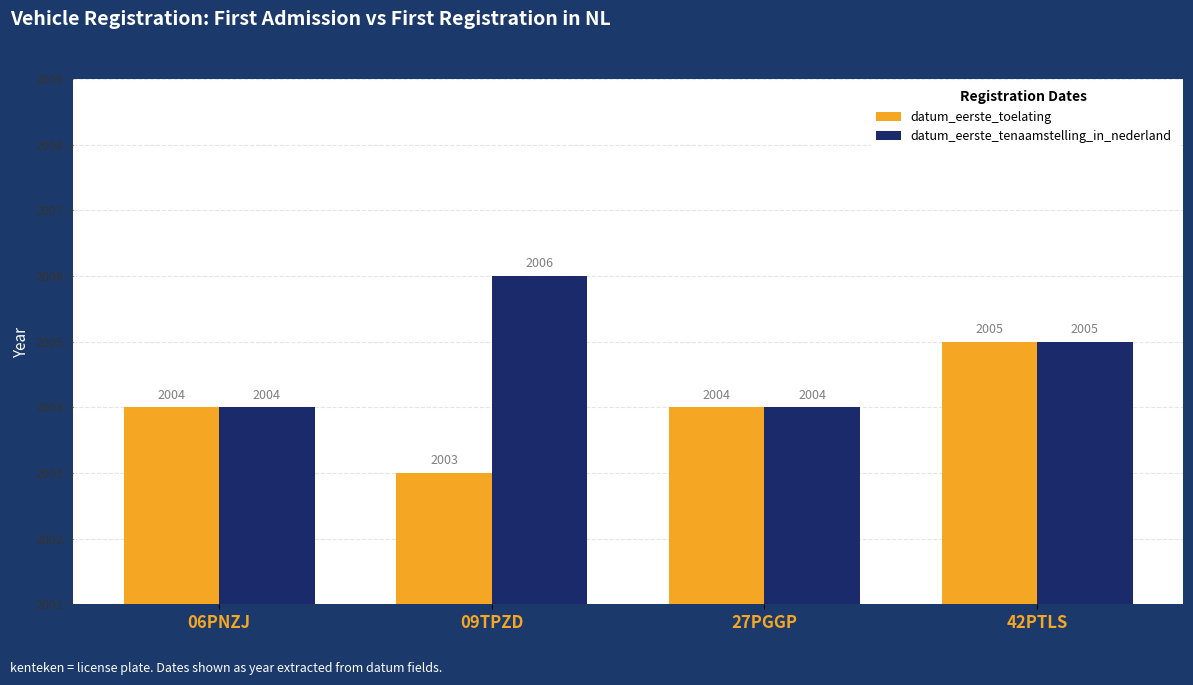

Rank the series by their maximum value, from highest to lowest.

datum_eerste_tenaamstelling_in_nederland, datum_eerste_toelating